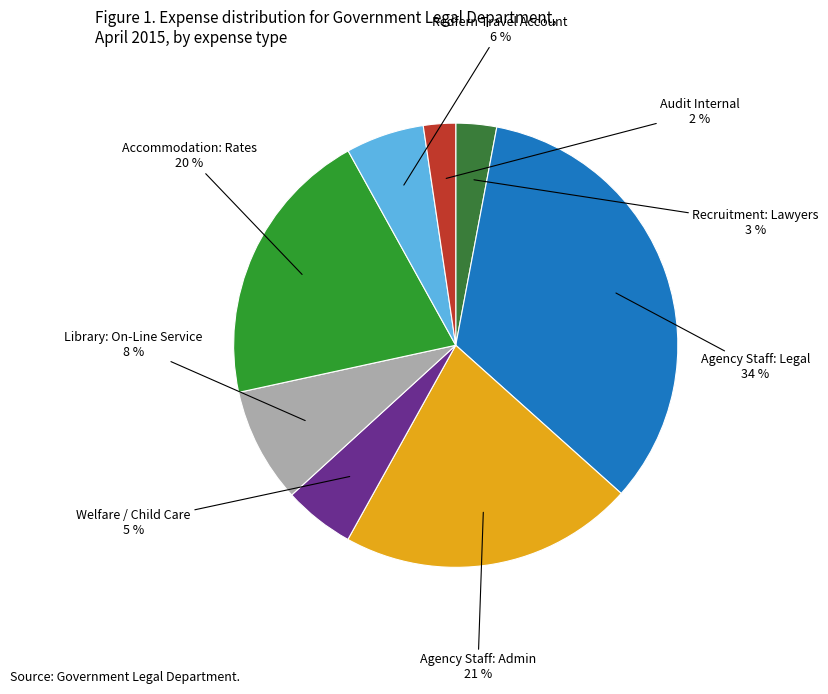

How many segments does this pie chart have?

8